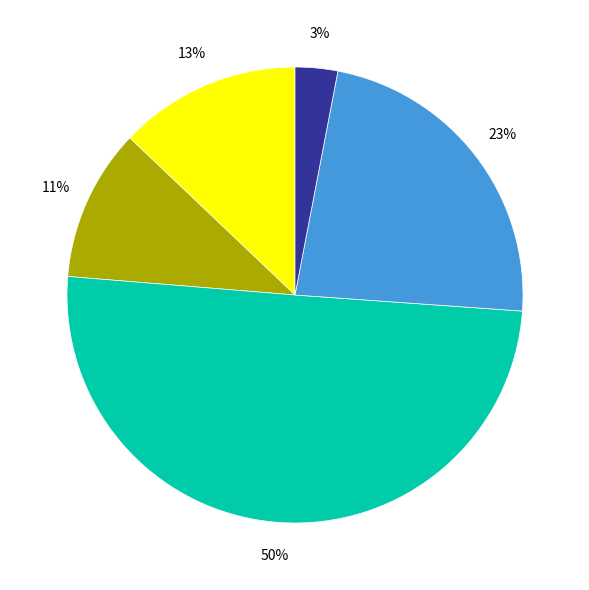

To the nearest percent, what is the difference between the largest and smallest slice percentages?

47%